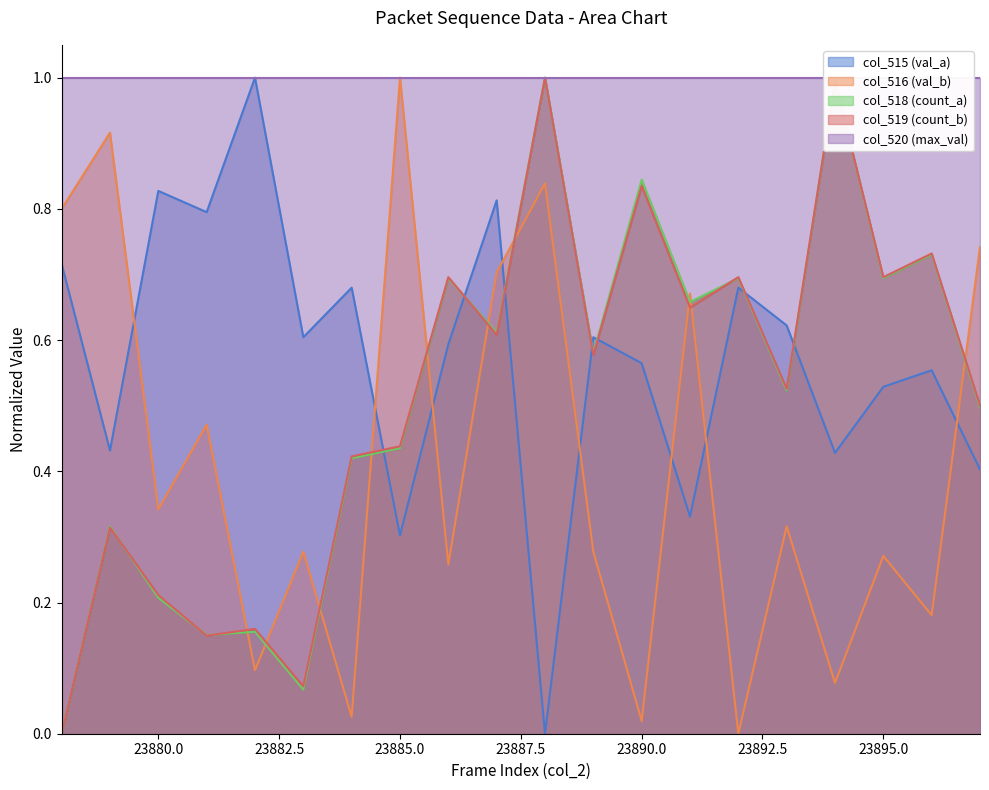

At which category does col_515 reach its first local peak?

23880